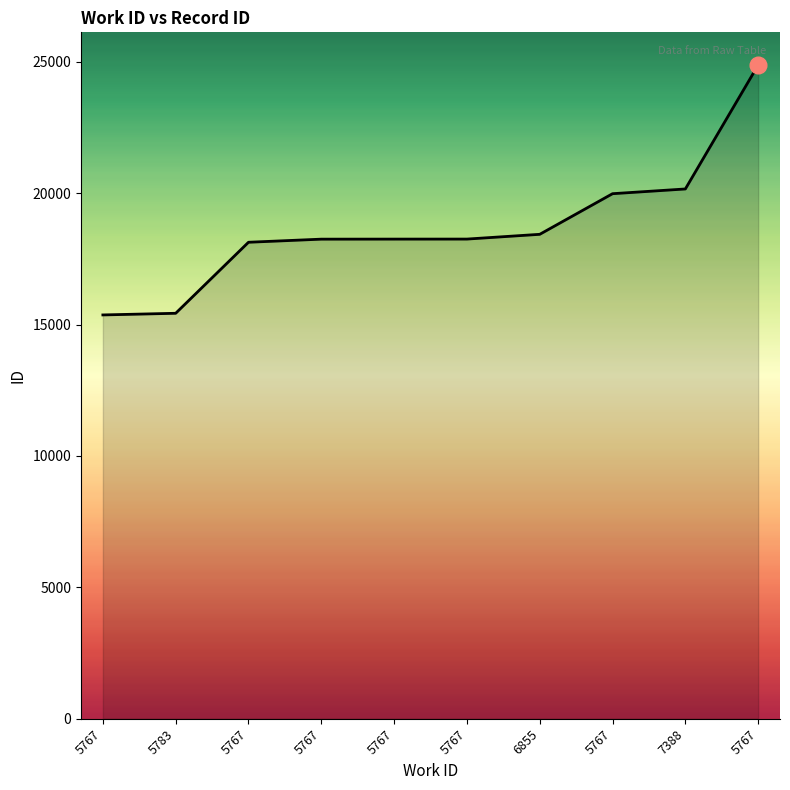

Reading right to left, transcribe all the data shown in this chart.

24878	20161	19981	18435	18254	18253	18251	18133	15430	15367